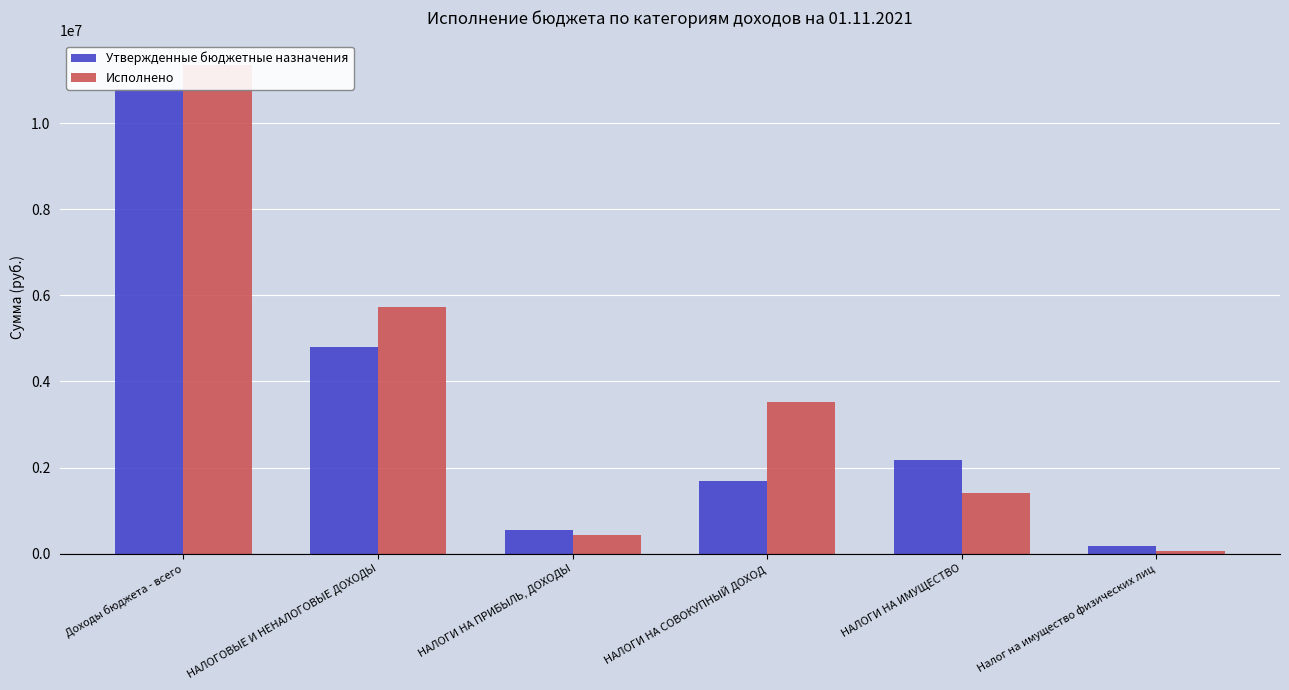

What is the label of the 1st bar from the right?

Налог на имущество физических лиц